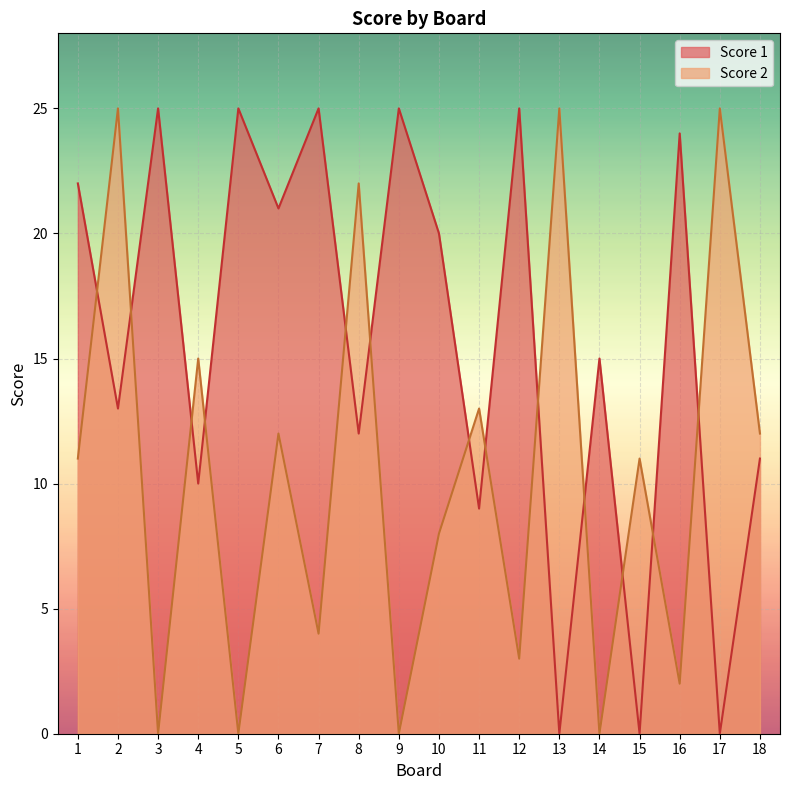

Which category has the highest value in the Score 1 series?

3